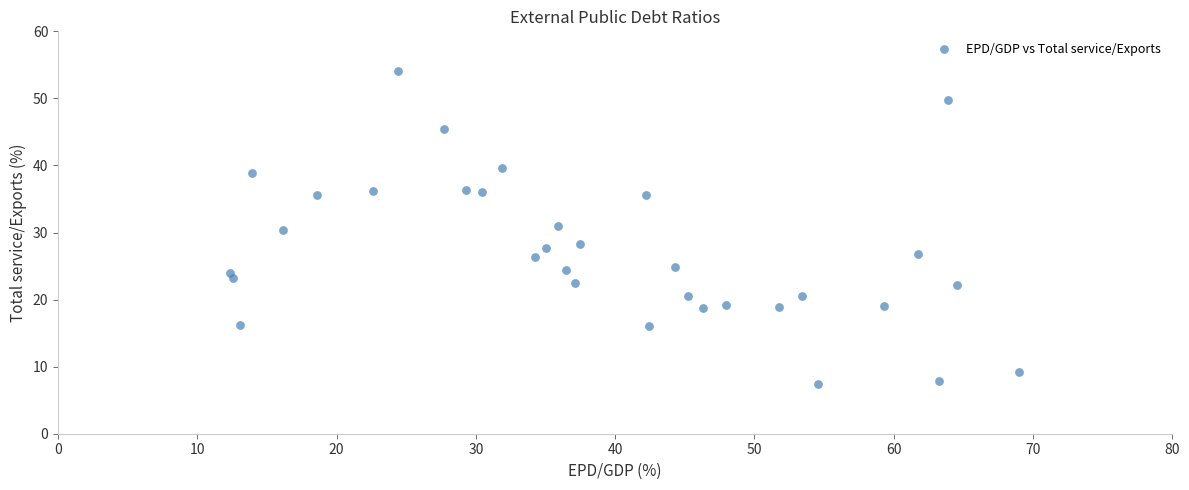

What is the range of Y values (max minus min)?

46.7